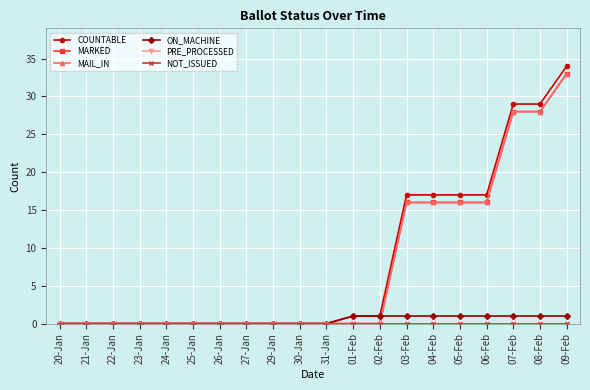

Reading right to left, transcribe all the data shown in this chart.

COUNTABLE: 34	29	29	17	17	17	17	1	1	0	0	0	0	0	0	0	0	0	0	0
MARKED: 33	28	28	16	16	16	16	0	0	0	0	0	0	0	0	0	0	0	0	0
MAIL_IN: 33	28	28	16	16	16	16	0	0	0	0	0	0	0	0	0	0	0	0	0
ON_MACHINE: 1	1	1	1	1	1	1	1	1	0	0	0	0	0	0	0	0	0	0	0
PRE_PROCESSED: 0	0	0	0	0	0	0	0	0	0	0	0	0	0	0	0	0	0	0	0
NOT_ISSUED: 0	0	0	0	0	0	0	0	0	0	0	0	0	0	0	0	0	0	0	0